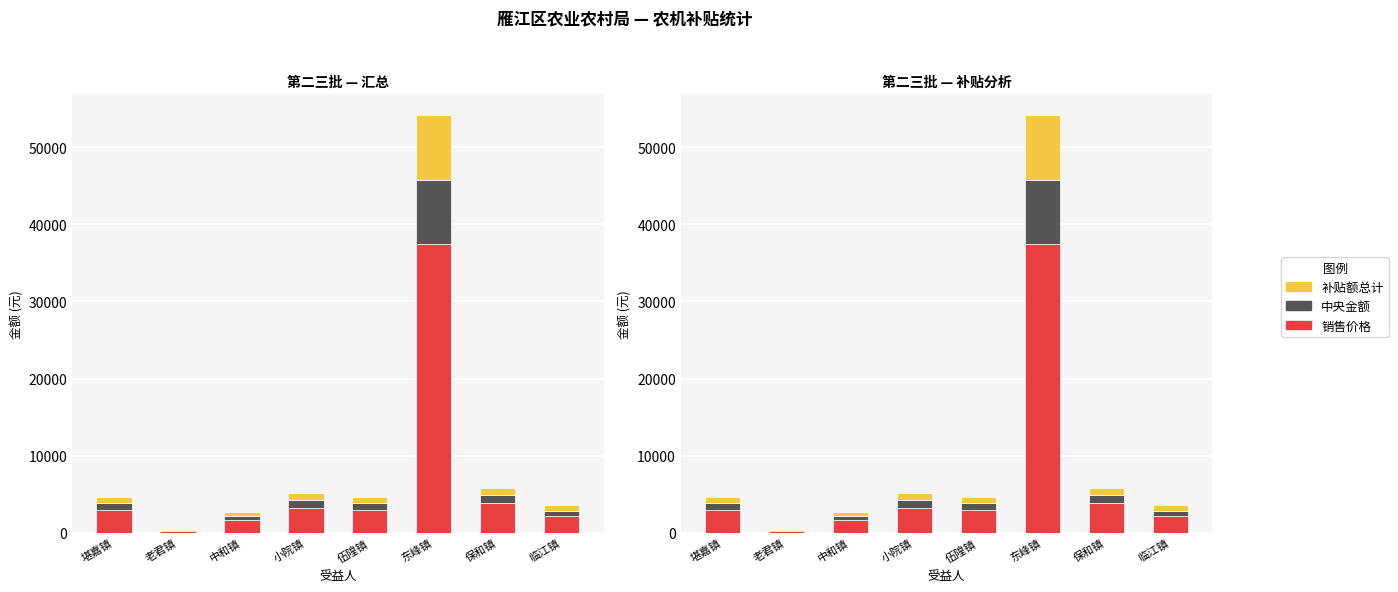

What is the greatest value displayed?

37420